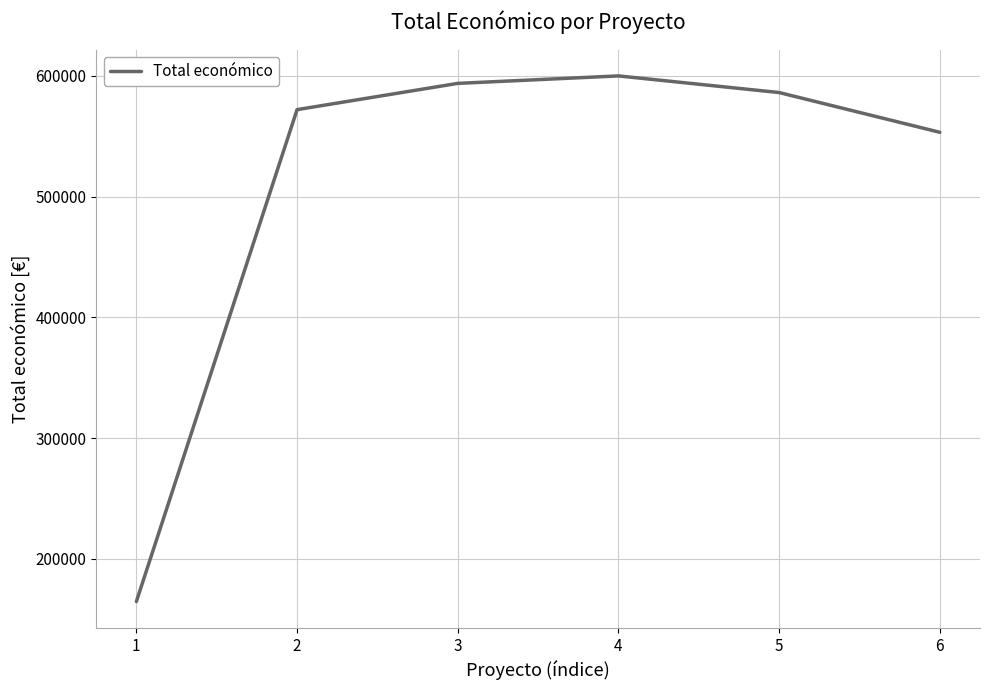

The value at 5 is 586120. True or false?

True